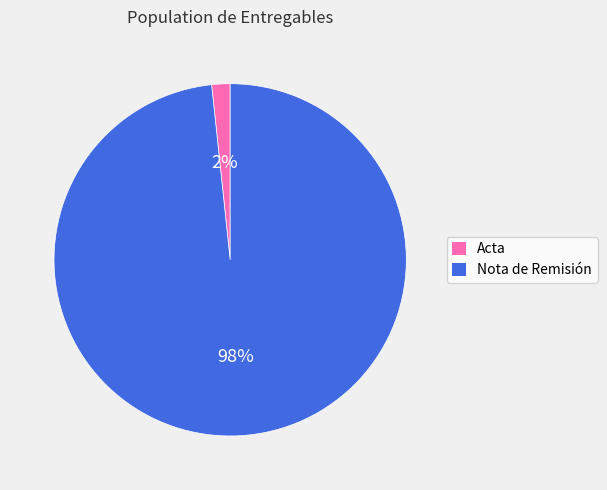

To the nearest percent, what is the average slice percentage?

50%